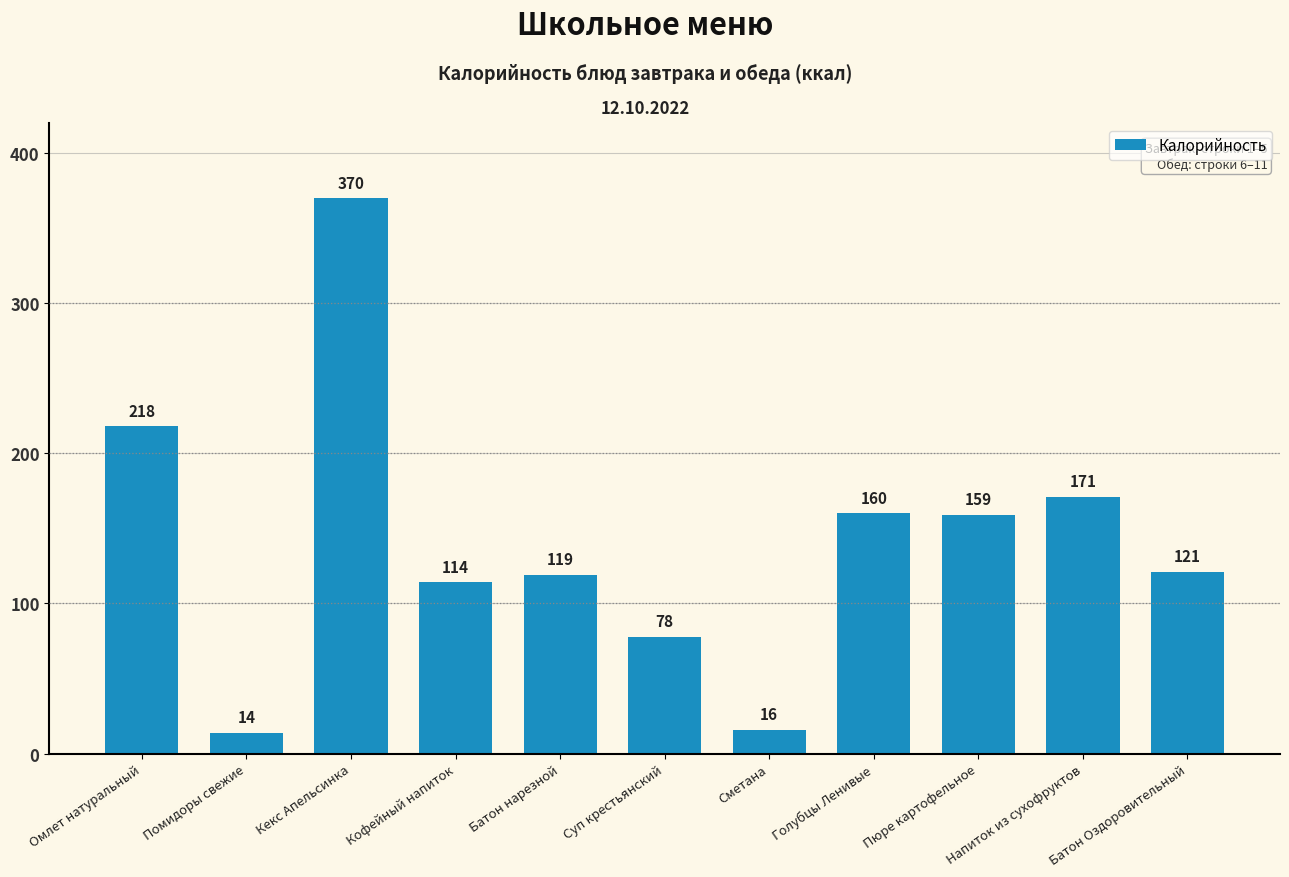

Reading left to right, transcribe all the data shown in this chart.

218	14	370	114	119	78	16	160	159	171	121